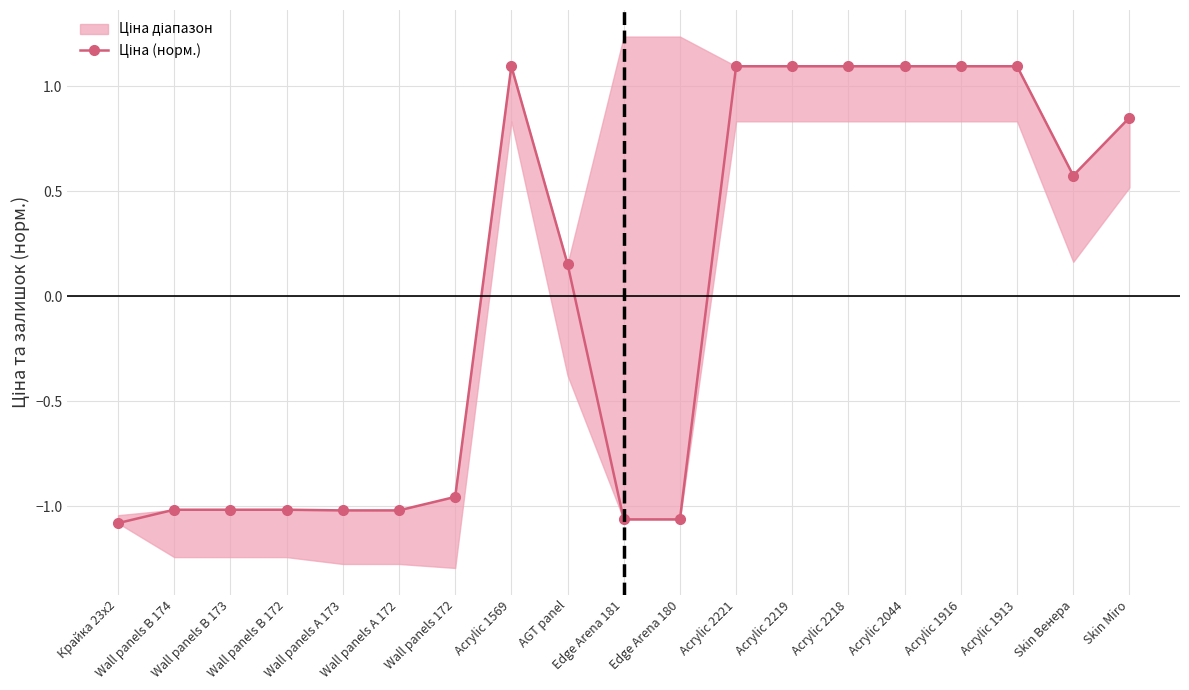

Reading left to right, transcribe all the data shown in this chart.

Крайка 23x2=-1.1	Wall panels B 174=-1.0	Wall panels B 173=-1.0	Wall panels B 172=-1.0	Wall panels A 173=-1.0	Wall panels A 172=-1.0	Wall panels 172=-1.0	Acrylic 1569=1.1	AGT panel=0.2	Edge Arena 181=-1.1	Edge Arena 180=-1.1	Acrylic 2221=1.1	Acrylic 2219=1.1	Acrylic 2218=1.1	Acrylic 2044=1.1	Acrylic 1916=1.1	Acrylic 1913=1.1	Skin Венера=0.6	Skin Miro=0.9